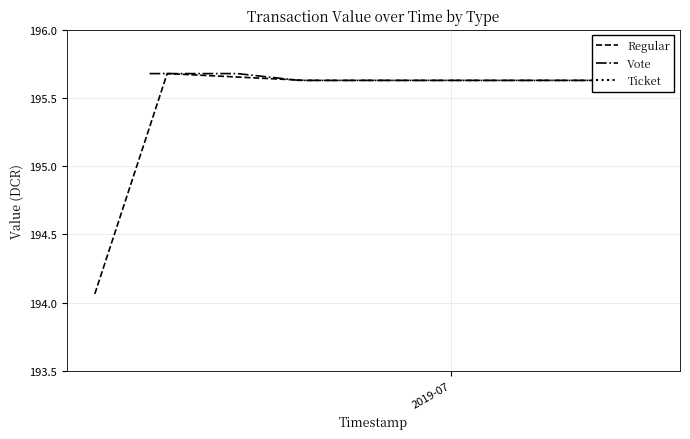

True or false: Vote and Regular cross at least once.

False